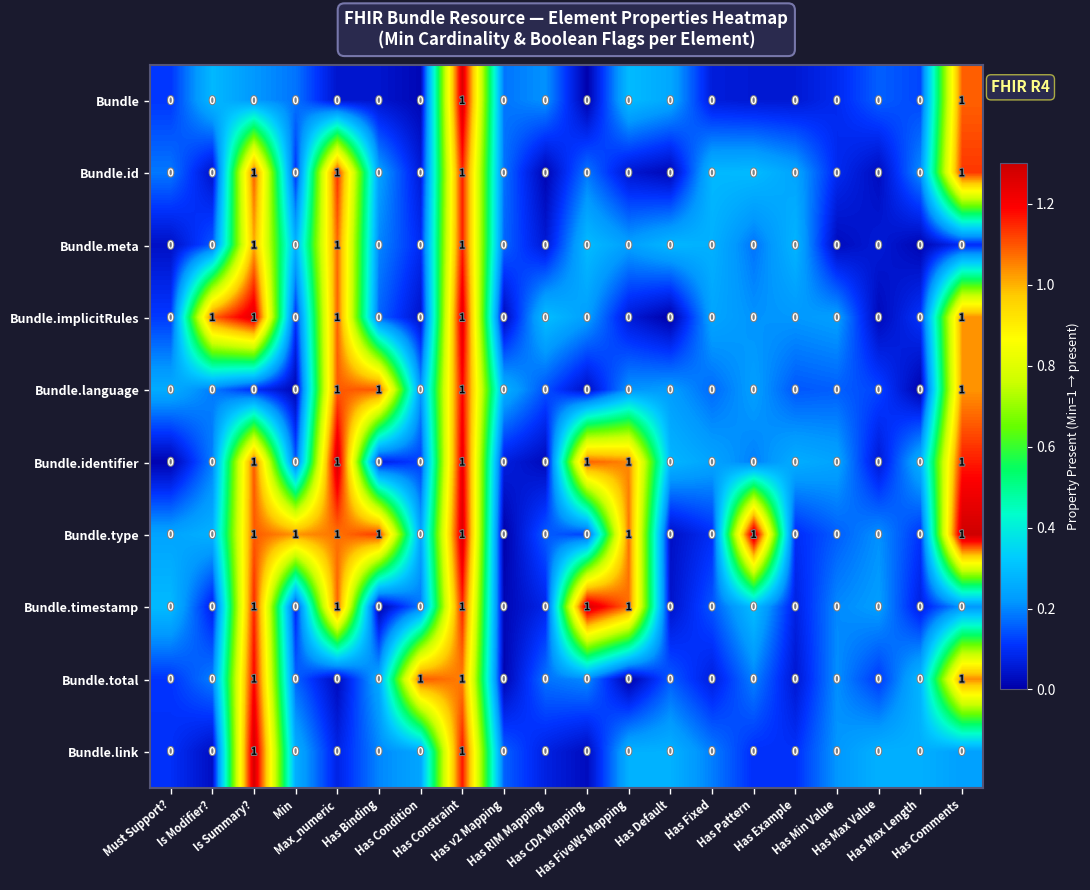

Count the Bundle values in the range 0 to 1.

20